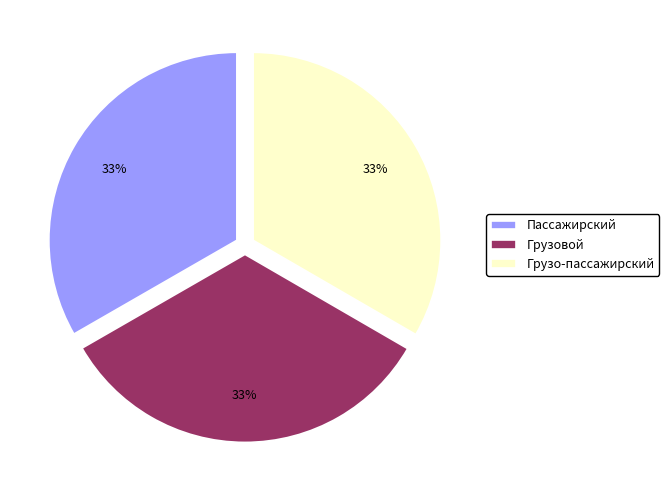

Approximately how many times larger is the value at Пассажирский compared to Грузовой?

1.0